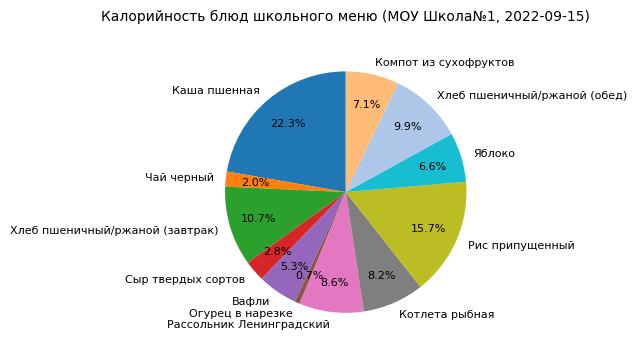

Between Каша пшенная and Яблоко, which is larger?

Каша пшенная